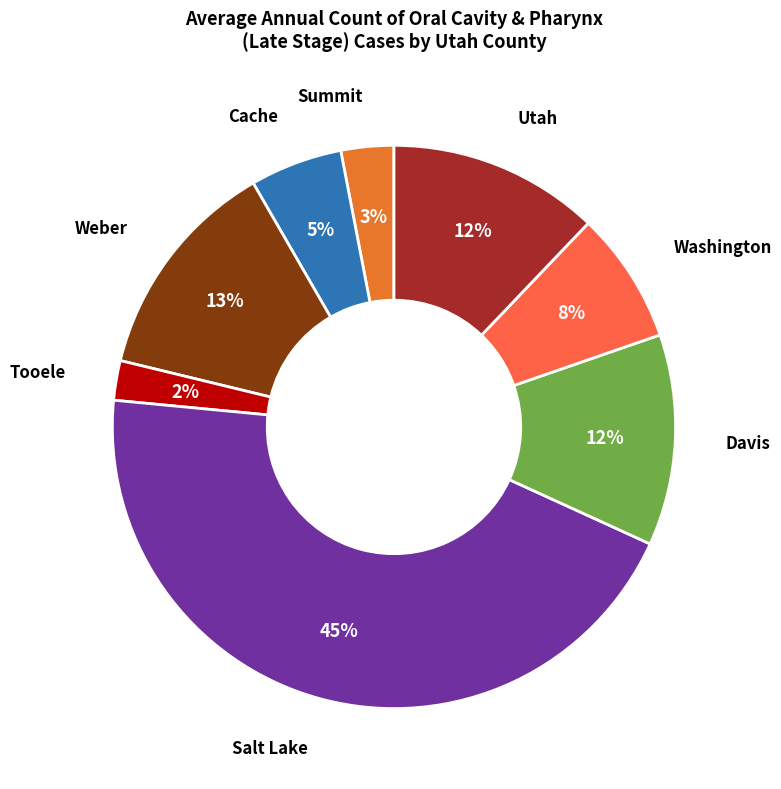

To the nearest percent, what is the average slice percentage?

12%